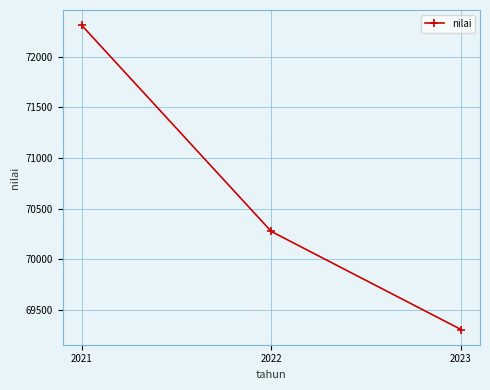

Does the chart have visible grid lines?

Yes